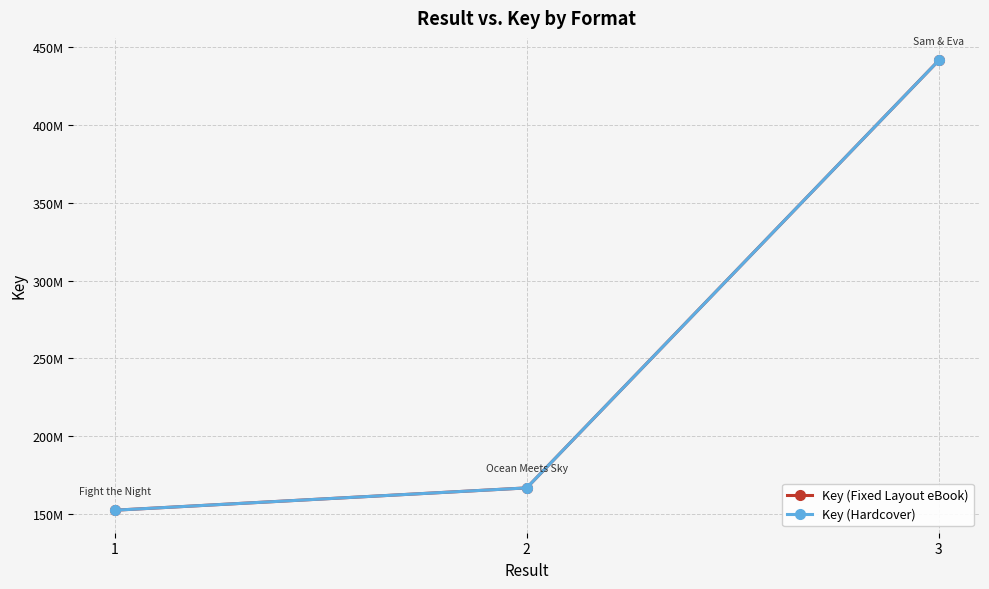

How many values in the Key (Fixed Layout eBook) series exceed 166582835?

1